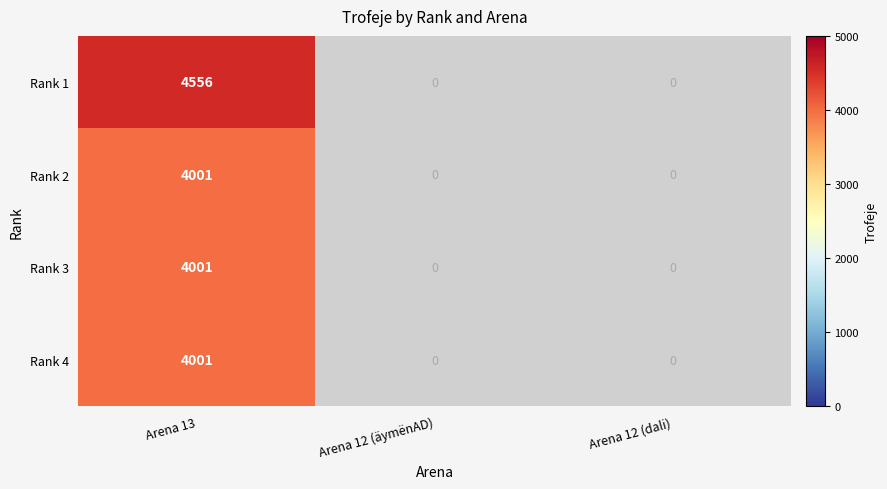

The Rank 3 series shows 2070 at Arena 13. True or false?

False